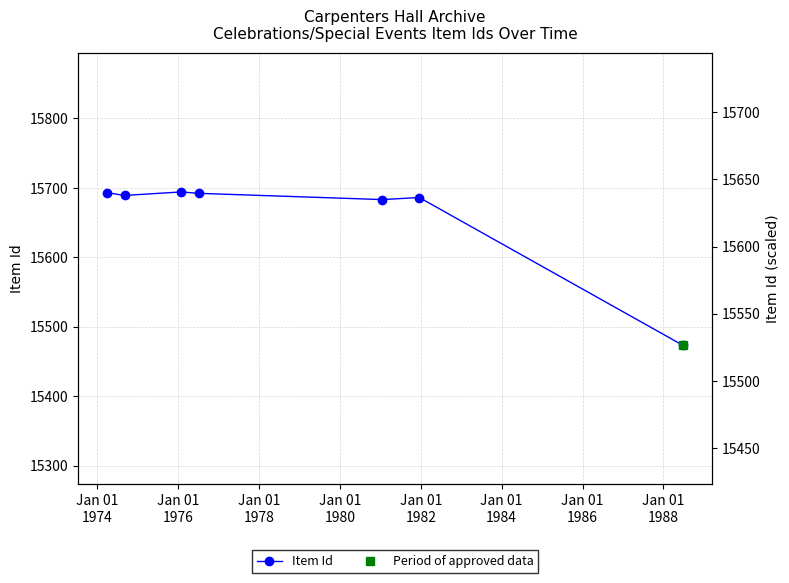

What value does the data have at Jan 01
1980, to the nearest 5?

15685